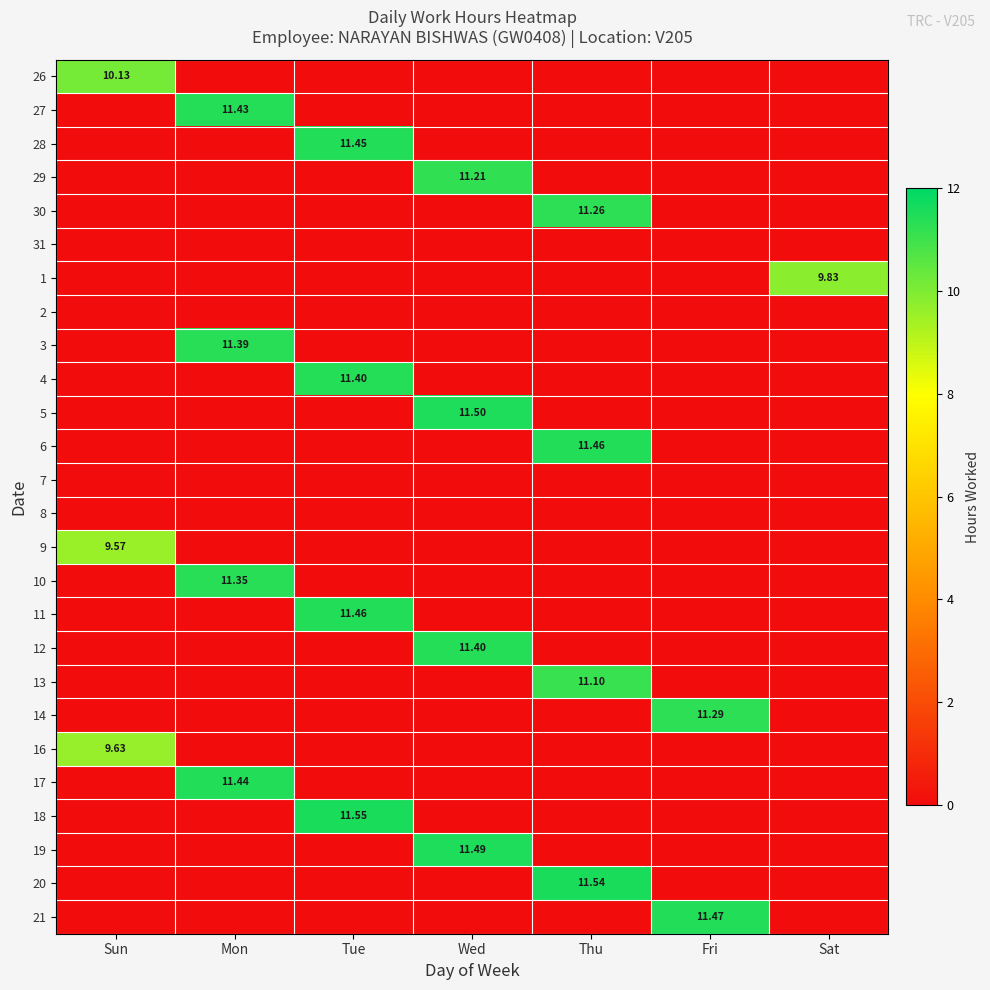

Count the 1 values in the range 0 to 1.

6